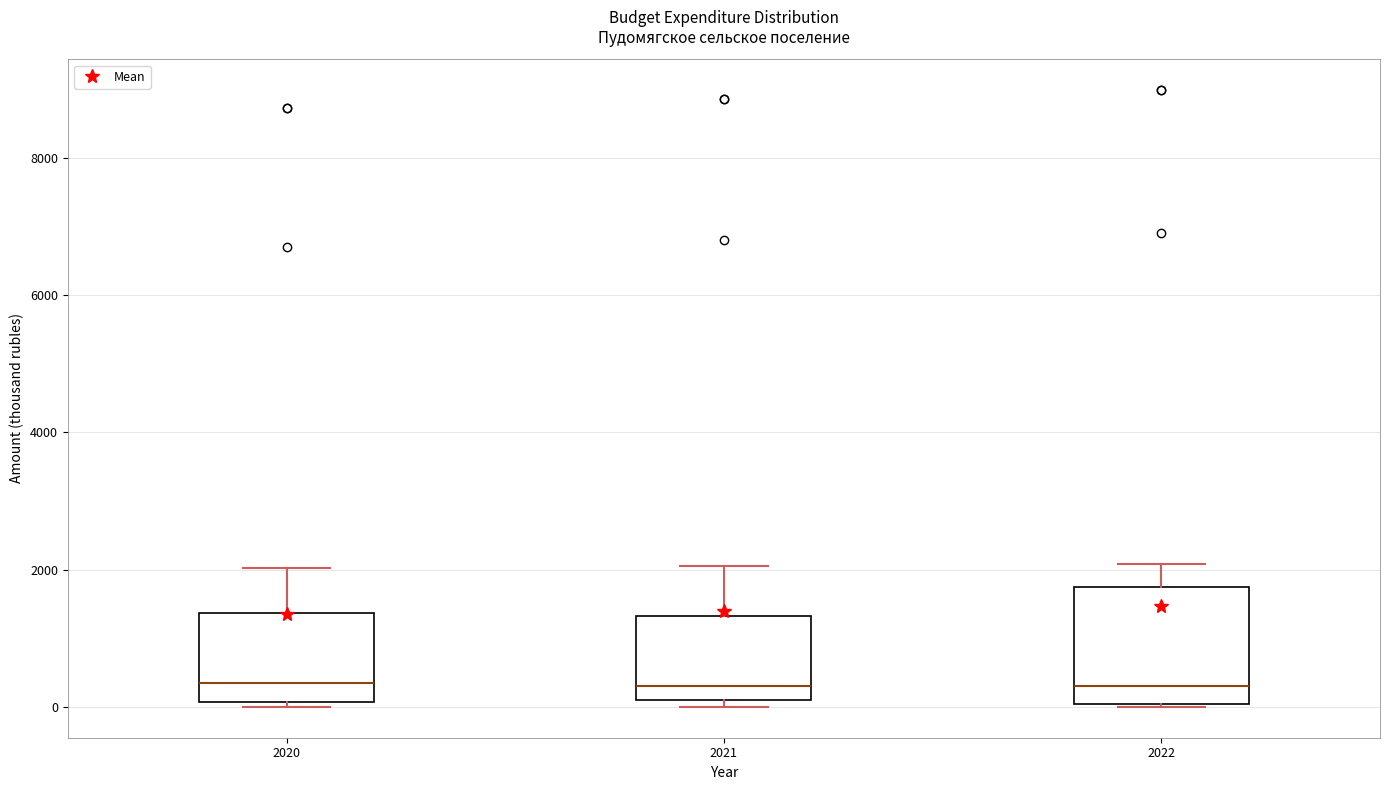

Where is the upper edge of the box at x = 2021 on the y-axis? The values are not printed on the chart, so give them approximately, as read against the axis.

1400